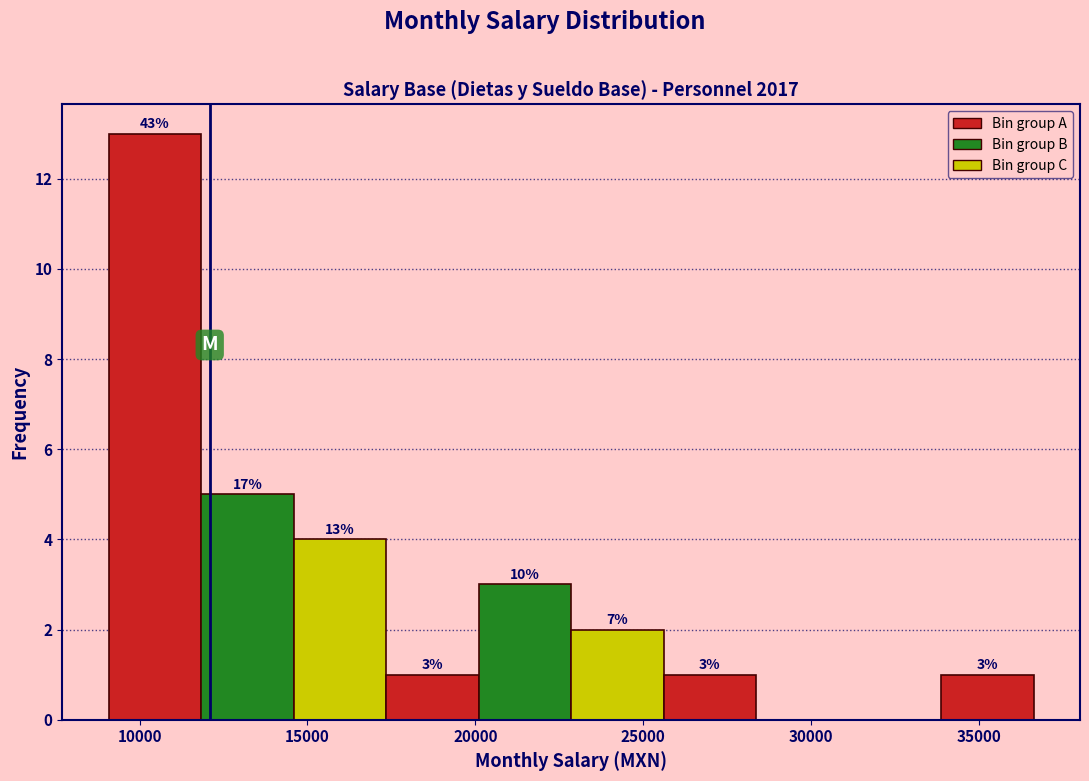

Which range on the x-axis has the tallest bar?

9000 to 12000